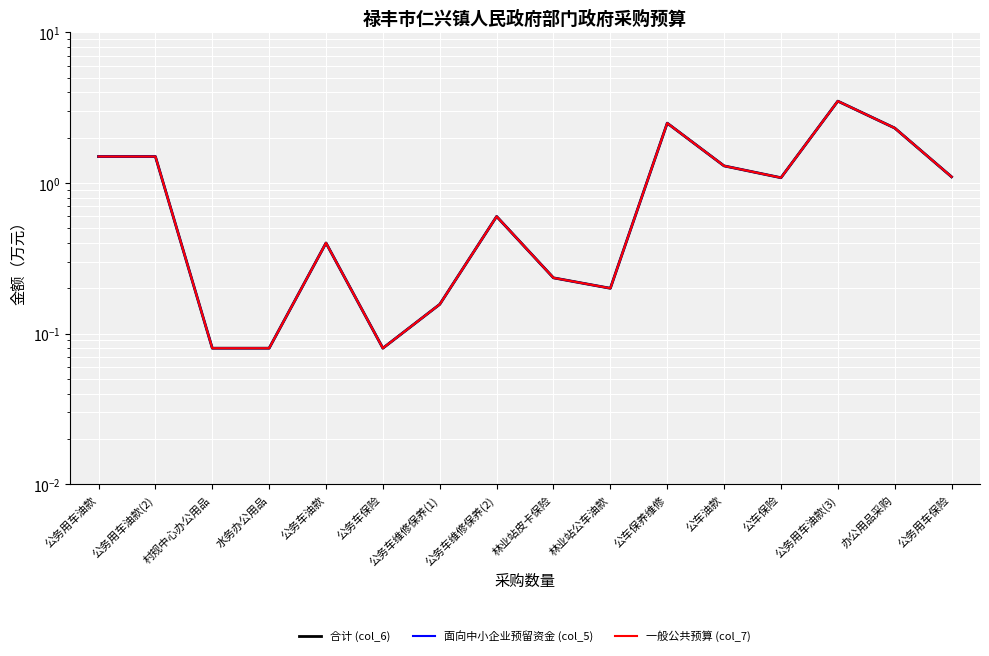

Read the 一般公共预算 (col_7) value at 办公用品采购.

2.3